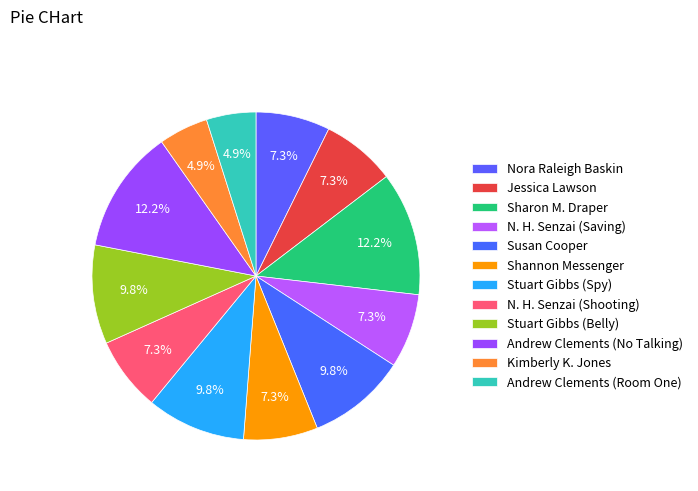

How many segments does this pie chart have?

12